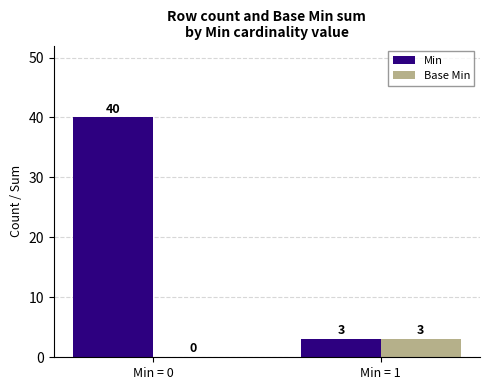

What is the greatest value displayed?

40